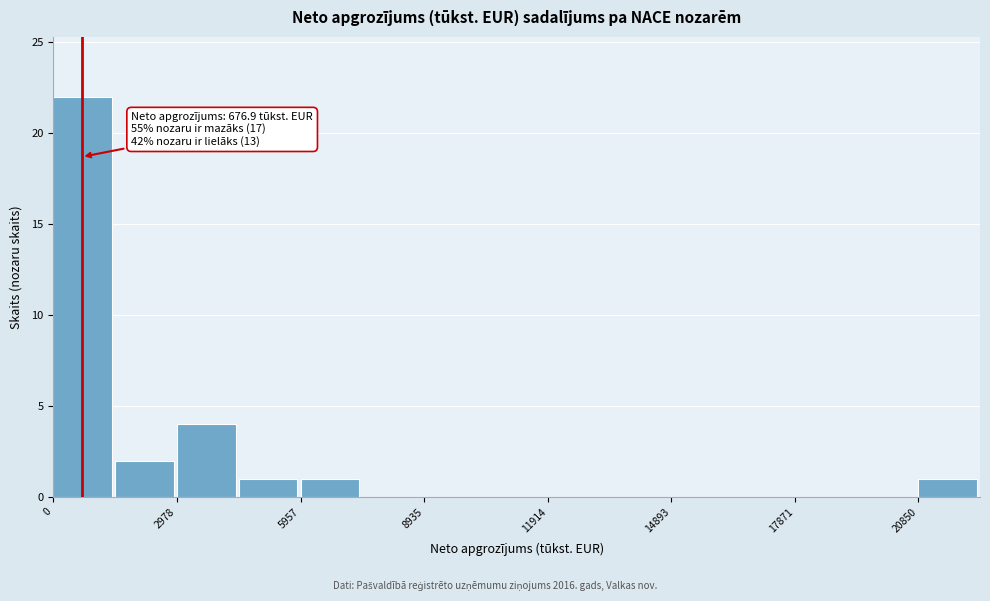

Around what value on the x-axis is the tallest bar? Give the approximate position of its centre, as read against the axis.

500